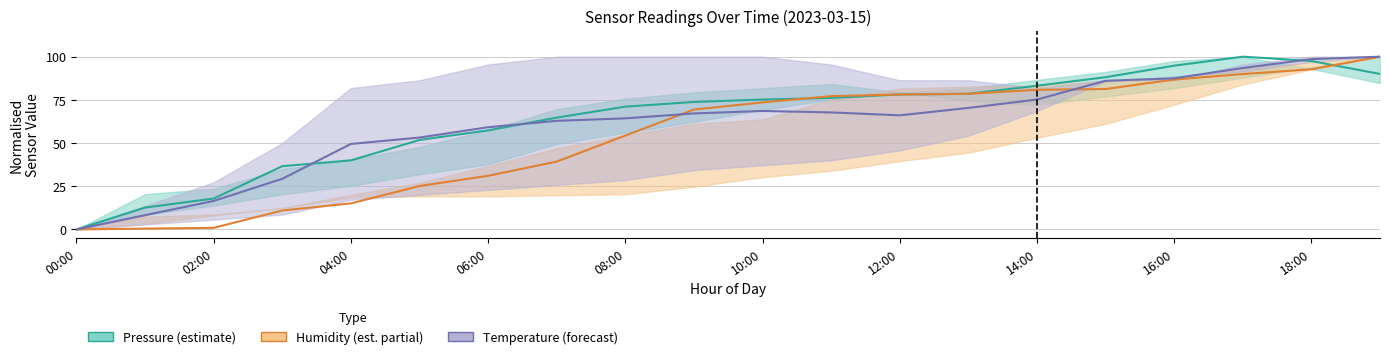

Is this an area chart (filled region under the line)?

No